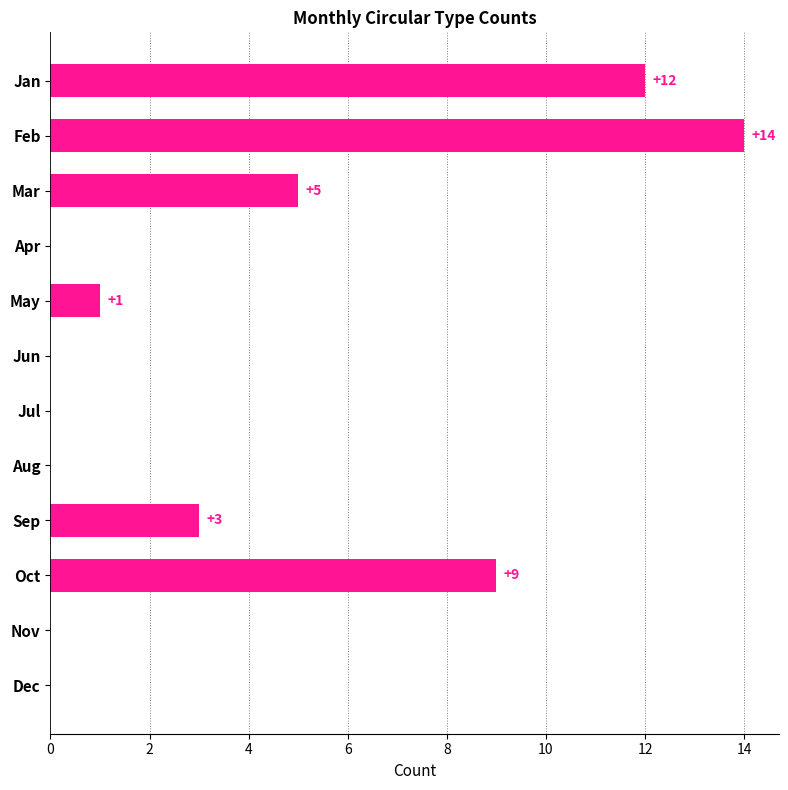

Between Feb and Aug, which is larger?

Feb